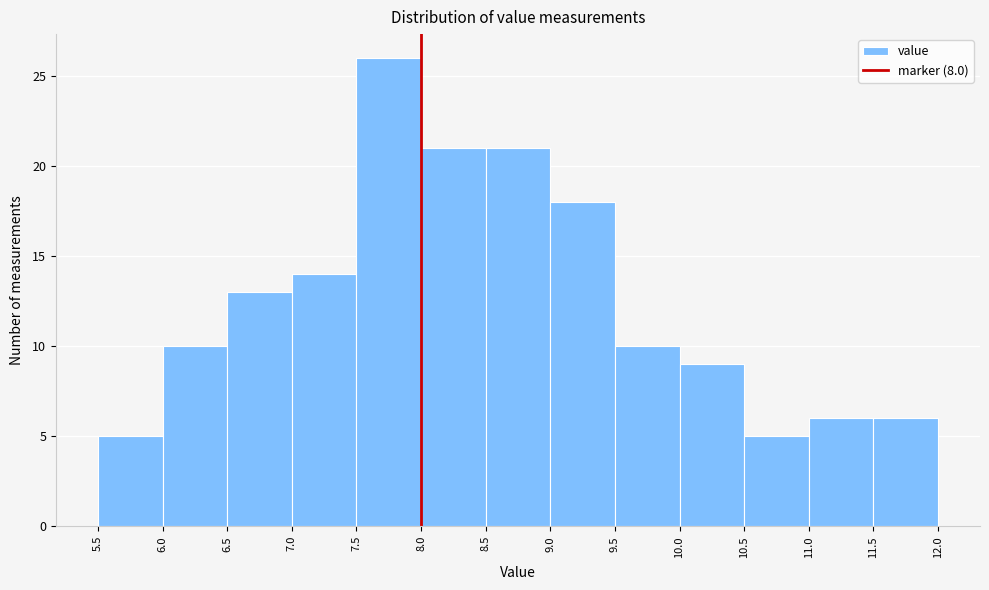

Over which range of the x-axis is the bar tallest?

7.5 to 8.0